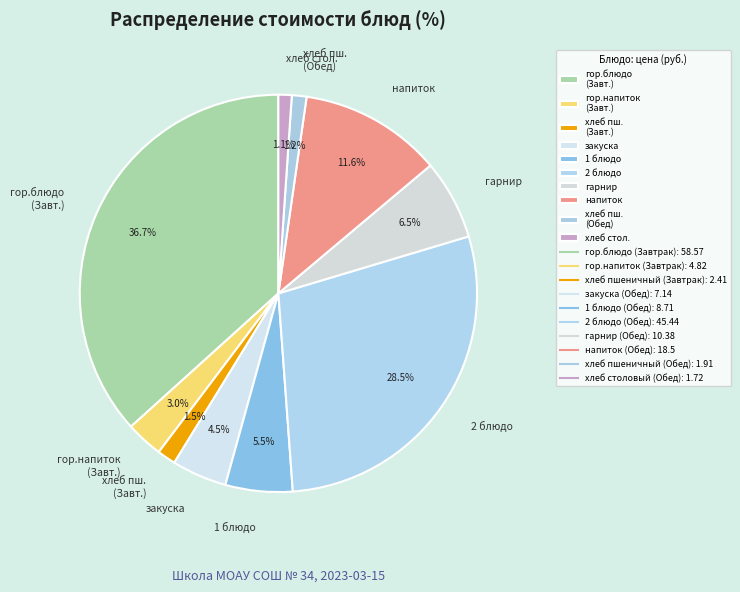

Between закуска and 2 блюдо, which is larger?

2 блюдо